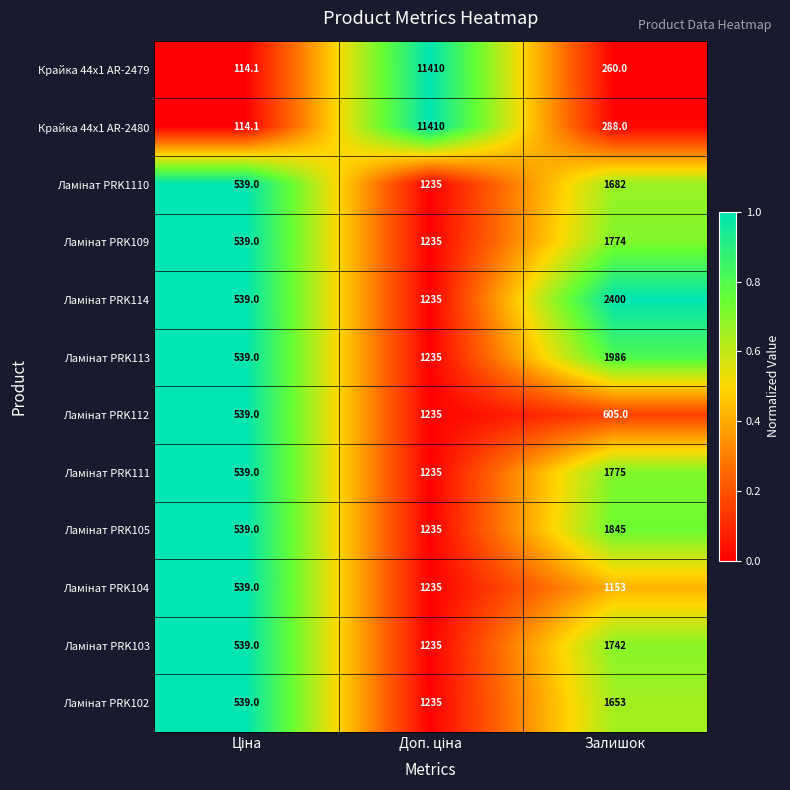

What is the maximum value shown in the chart?

11410.0